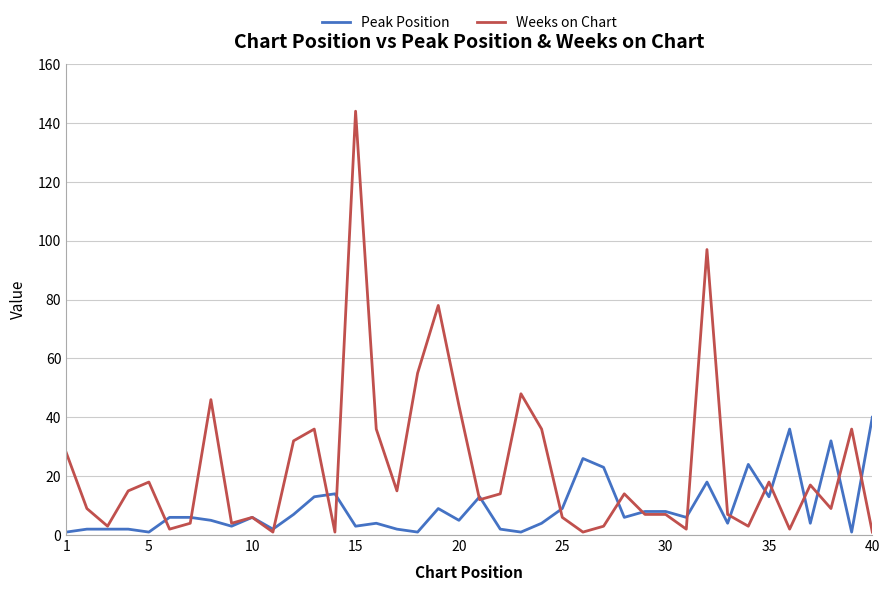

Which series has the largest total across all categories?

Weeks on Chart